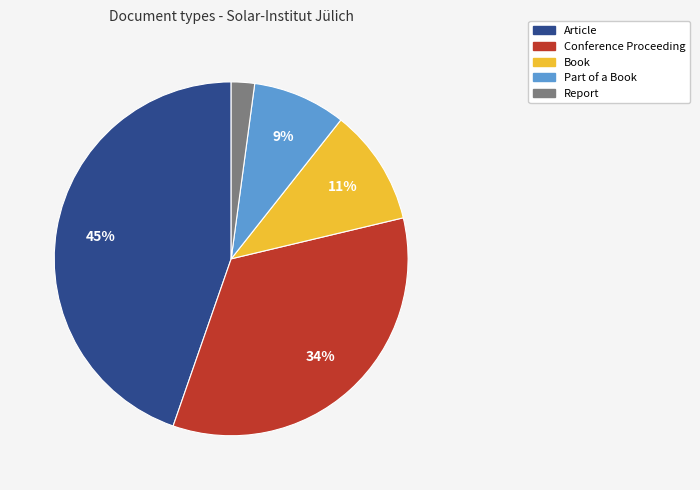

Is there any slice that represents more than half of the pie?

No